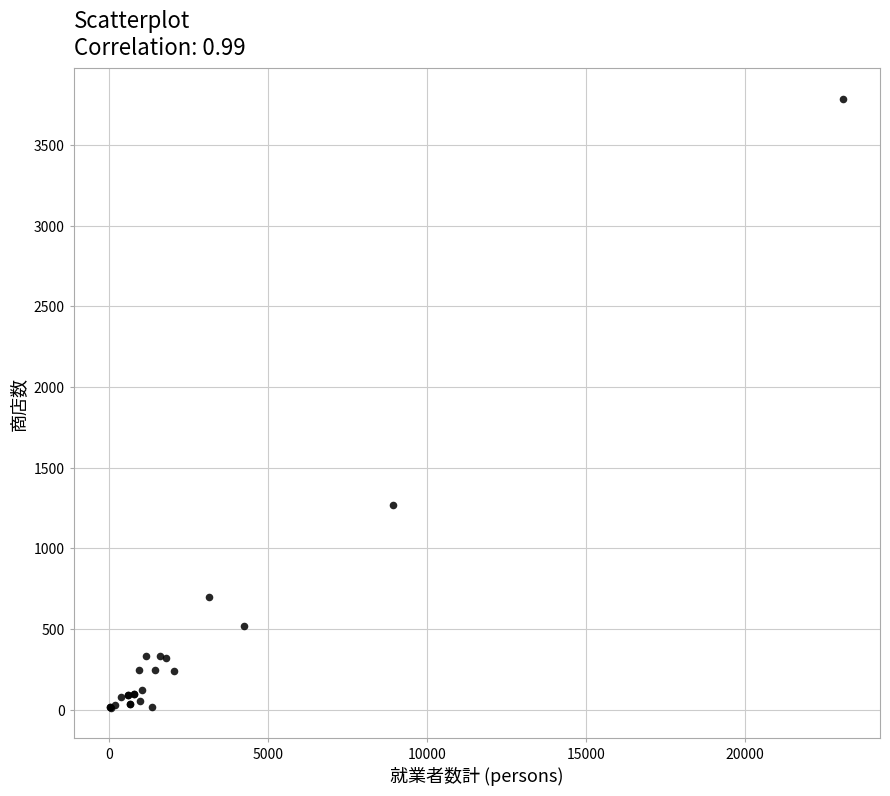

What Y value in the scatter plot is closest to 1900?

1268